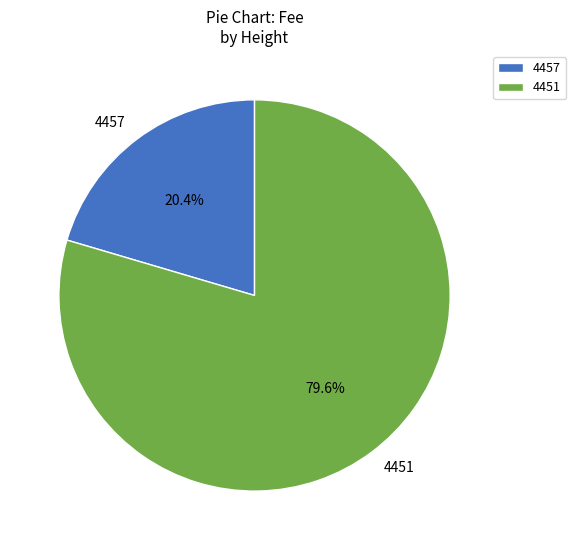

Which slice is the smallest?

4457